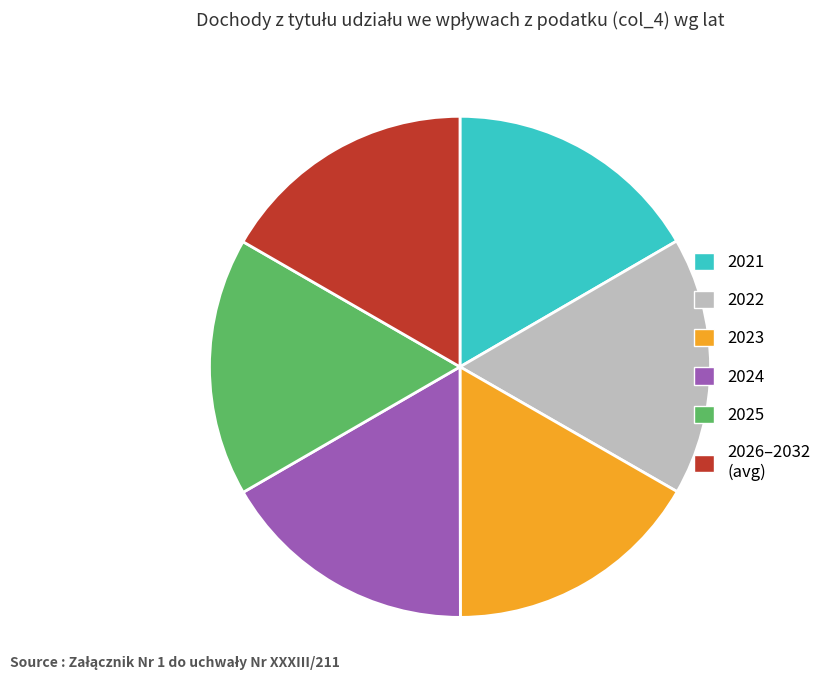

Is there any slice that represents more than half of the pie?

No